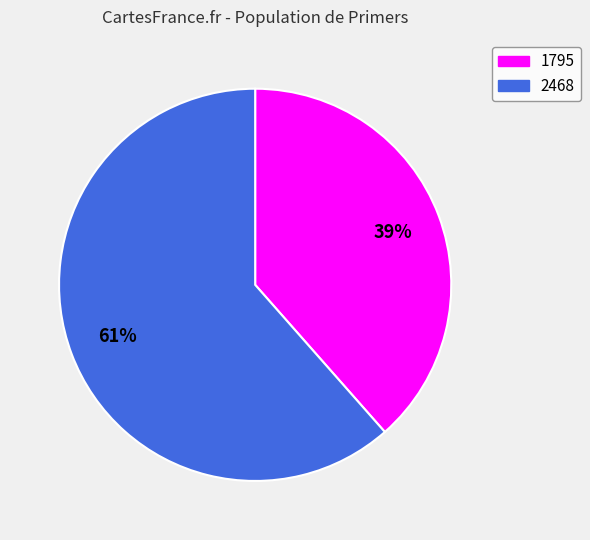

How many segments does this pie chart have?

2